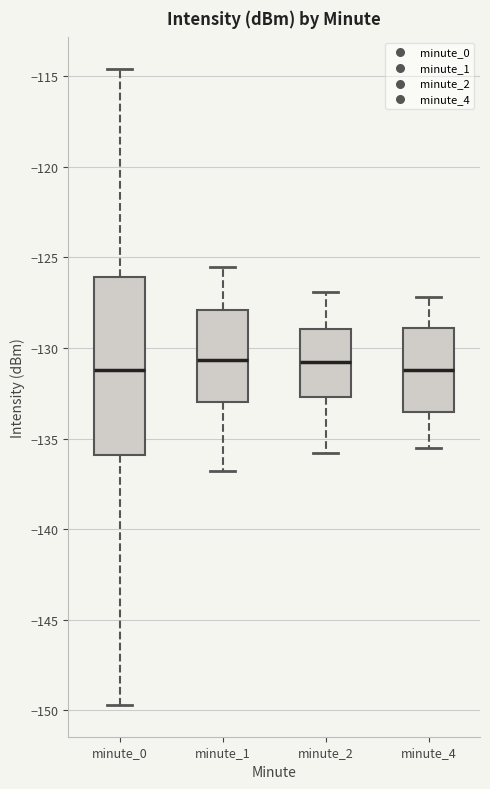

Where does the upper whisker of the box for minute_4 end on the y-axis? The values are not printed on the chart, so give them approximately, as read against the axis.

-127.0